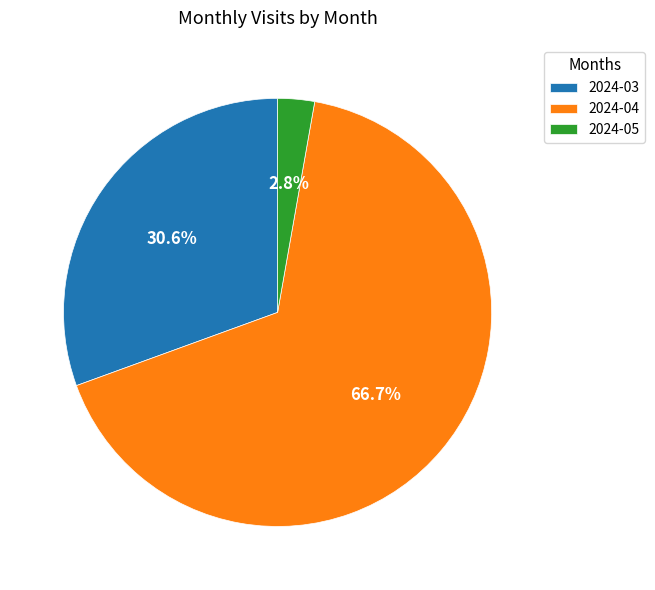

Is 2024-04 the majority of the pie?

Yes